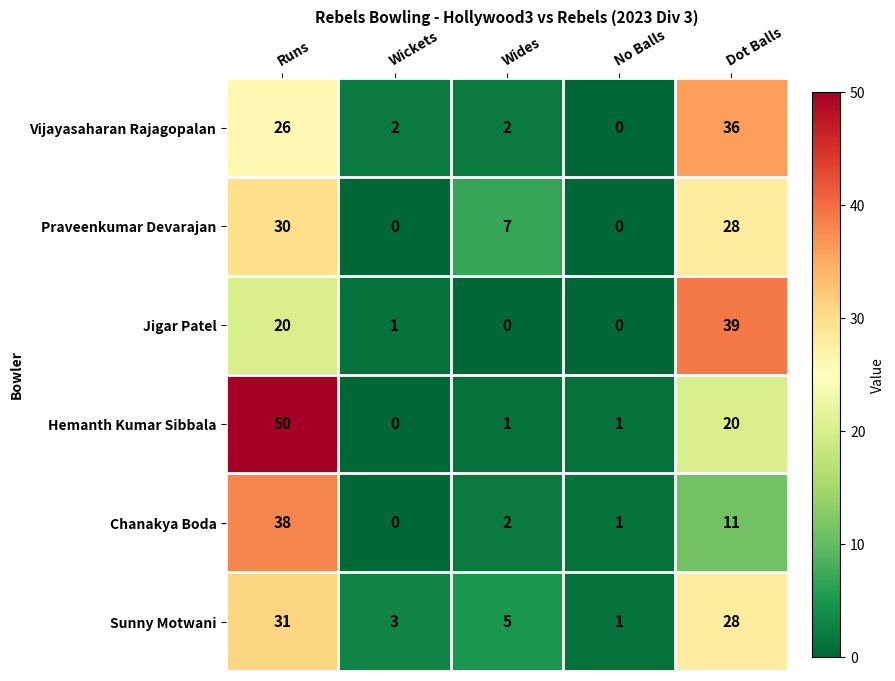

How many series are shown in this chart?

6